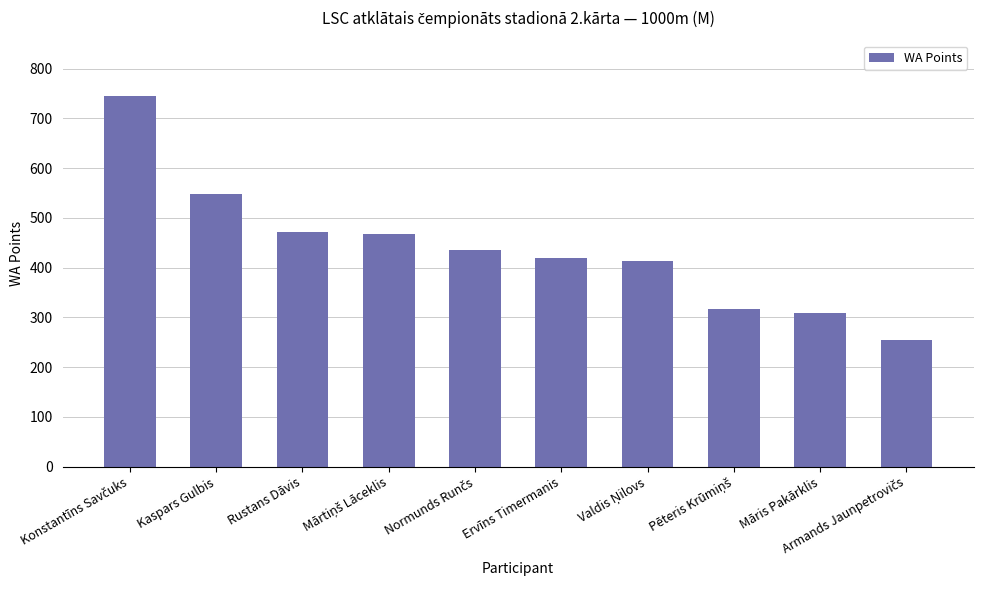

Reading right to left, extract all data points from this chart.

255	309	317	414	420	435	467	472	549	745